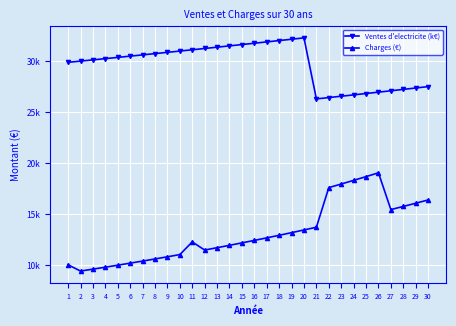

What is the difference between the maximum and minimum values in the Charges (€) series?

9641.3